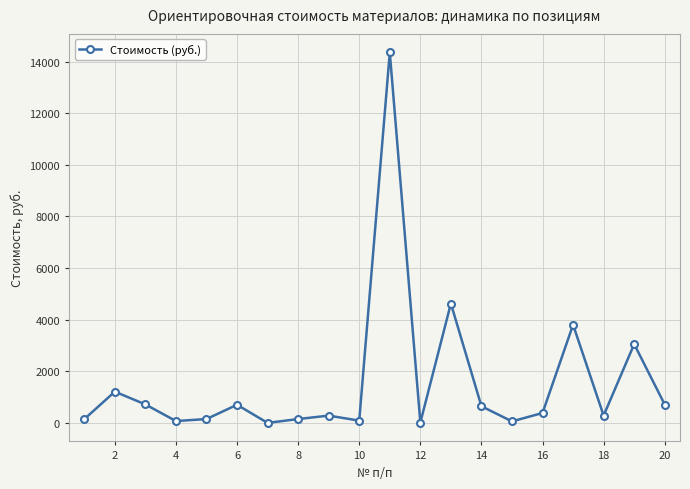

What is the difference between the maximum and minimum values?

14349